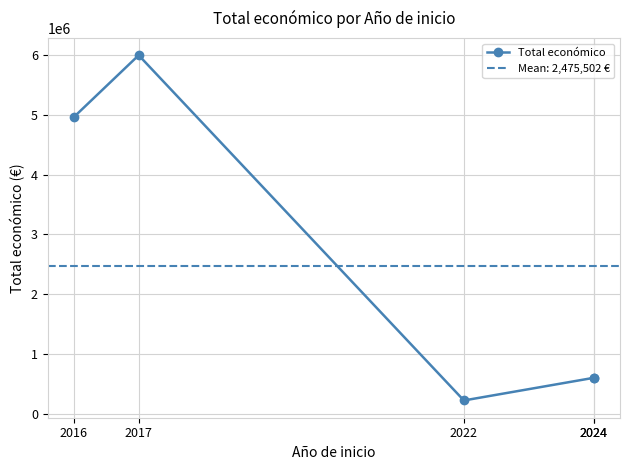

Is it true that the value at 2016 is 4958172.0?

True